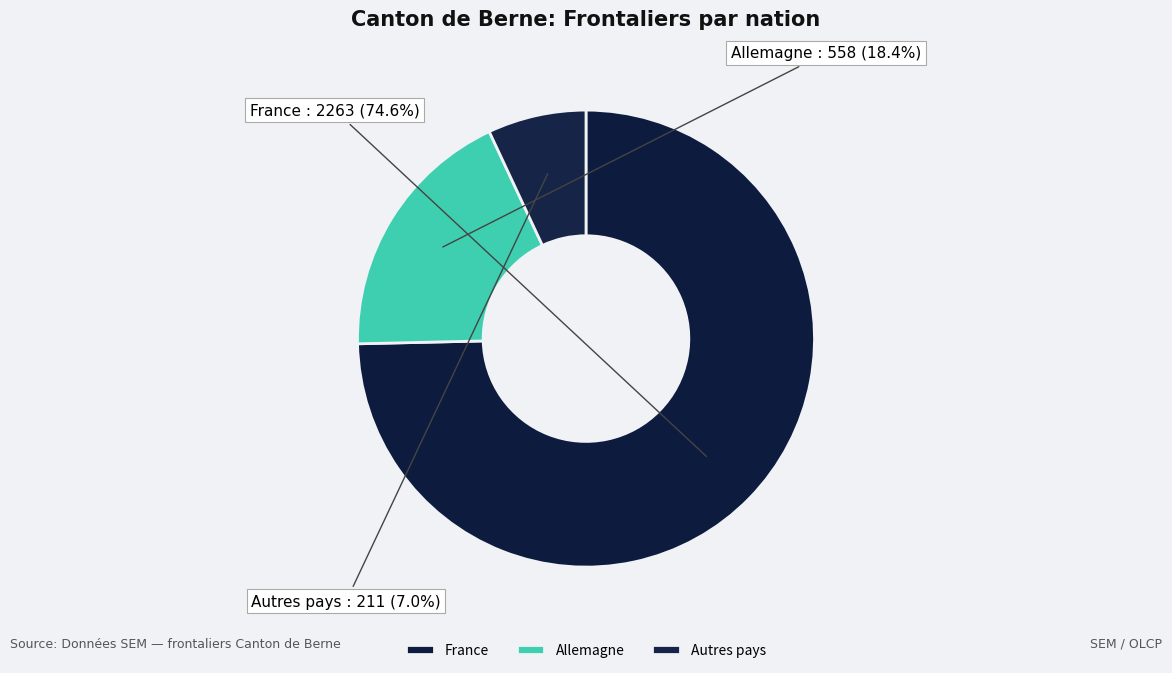

Does France account for over 50% of the chart?

Yes